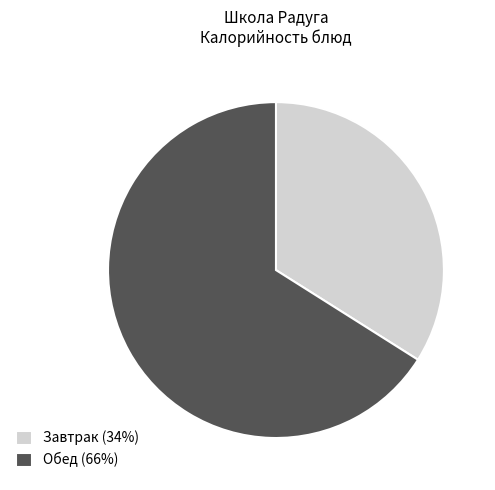

How many slices are in this pie chart?

2